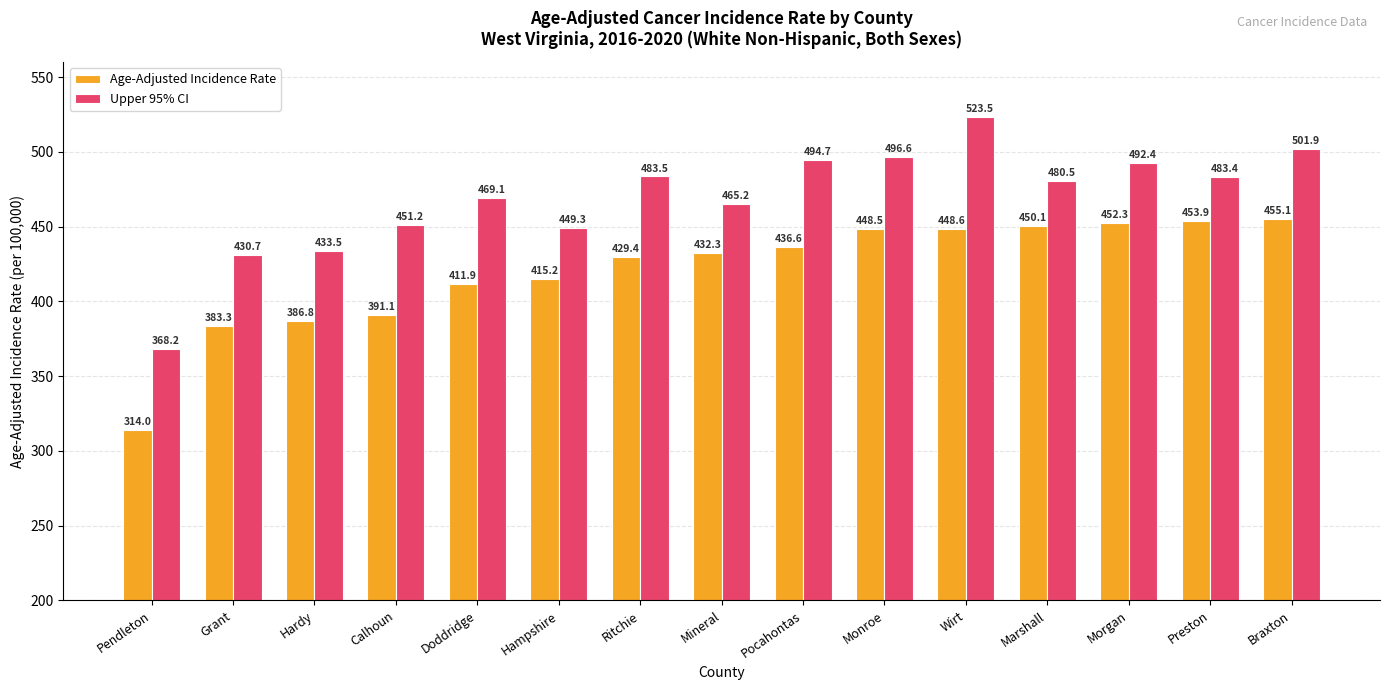

The Age-Adjusted Incidence Rate series shows 391.1 at Calhoun. True or false?

True